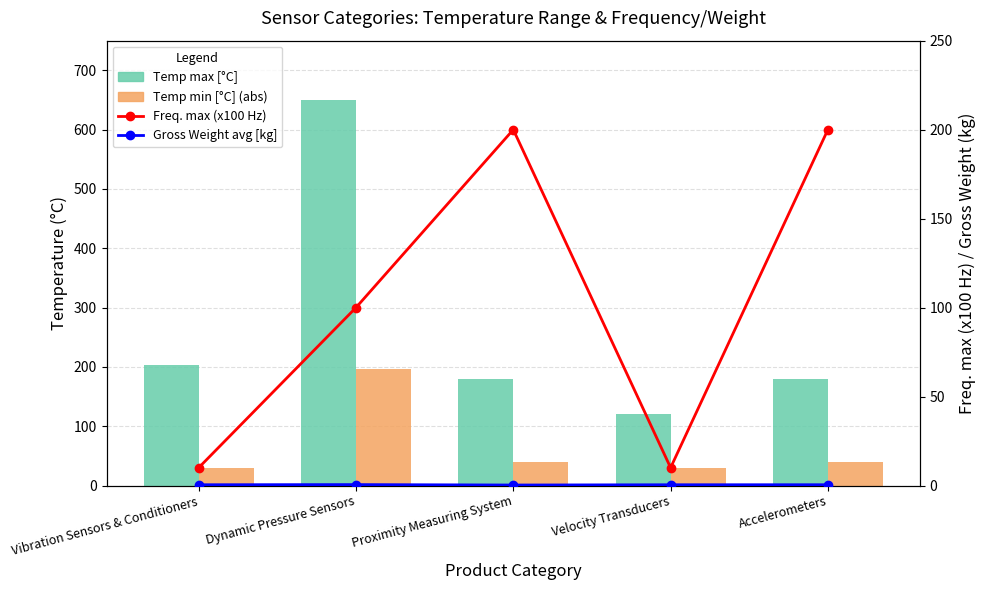

How many Freq. max (x100 Hz) values are between 10 and 200?

5